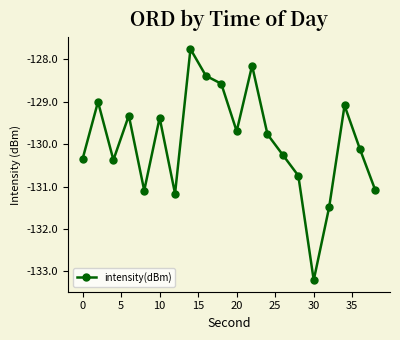

Reading left to right, list all the values displayed in this chart.

-130.4	-129.0	-130.4	-129.3	-131.1	-129.4	-131.2	-127.8	-128.4	-128.6	-129.7	-128.2	-129.8	-130.3	-130.7	-133.2	-131.5	-129.1	-130.1	-131.1